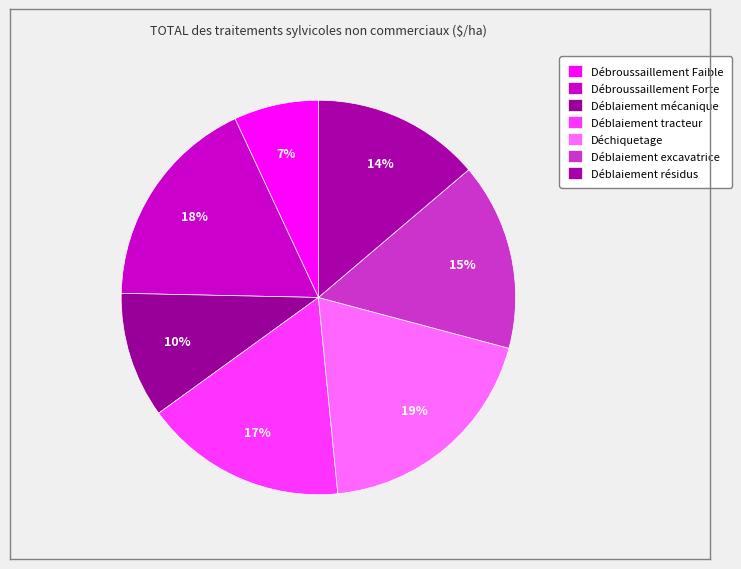

What is the largest slice in the pie chart?

Déchiquetage